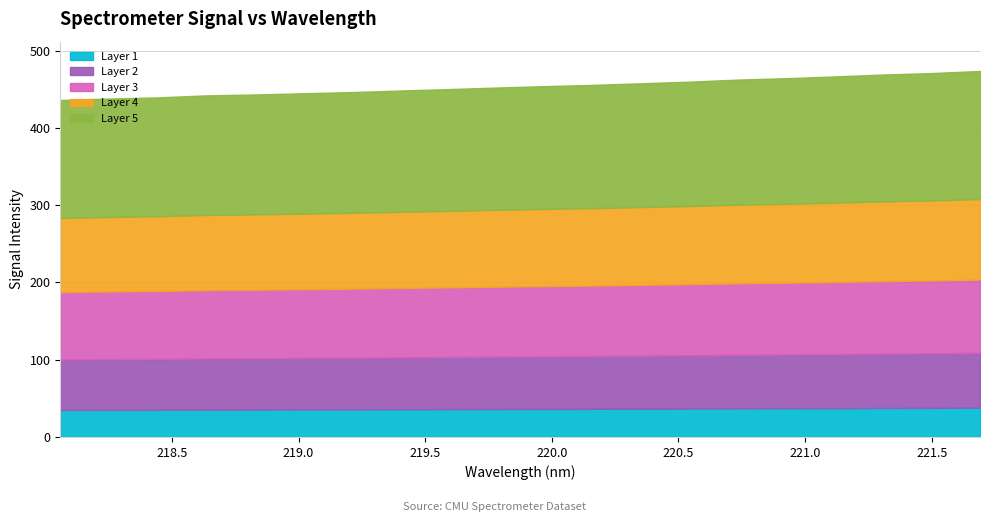

What is the maximum value shown in the chart?

473.8